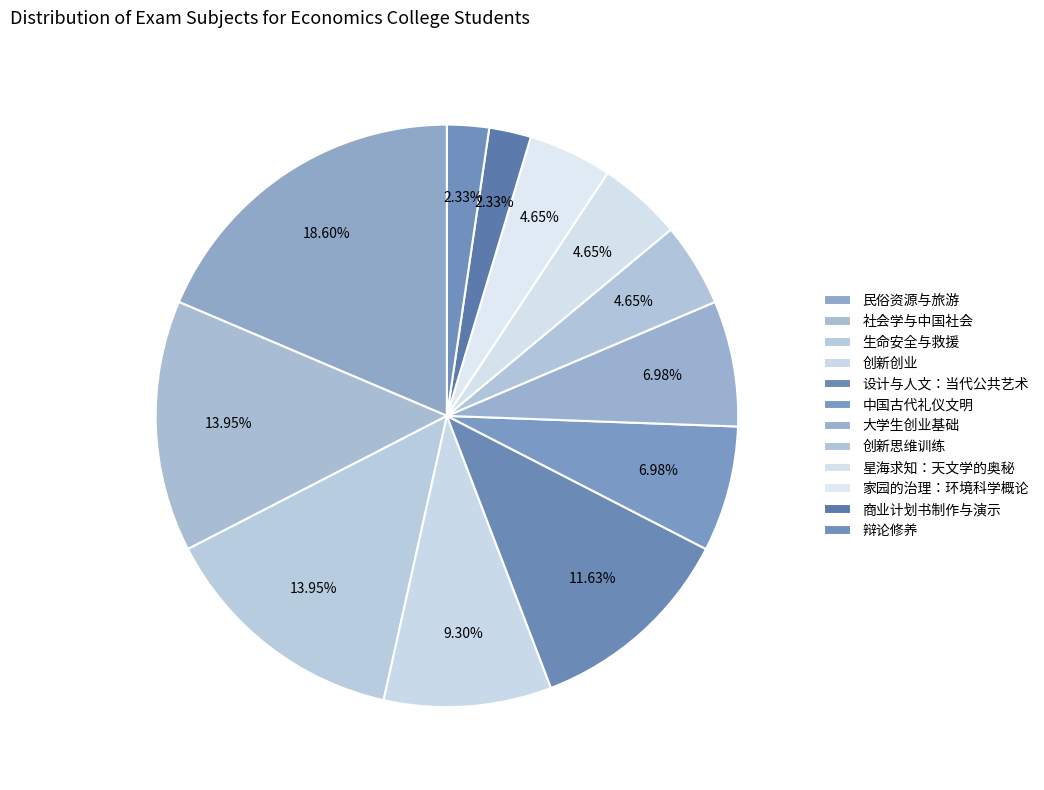

Rank the categories by value from lowest to highest.

商业计划书制作与演示, 辩论修养, 创新思维训练, 星海求知：天文学的奥秘, 家园的治理：环境科学概论, 中国古代礼仪文明, 大学生创业基础, 创新创业, 设计与人文：当代公共艺术, 社会学与中国社会, 生命安全与救援, 民俗资源与旅游